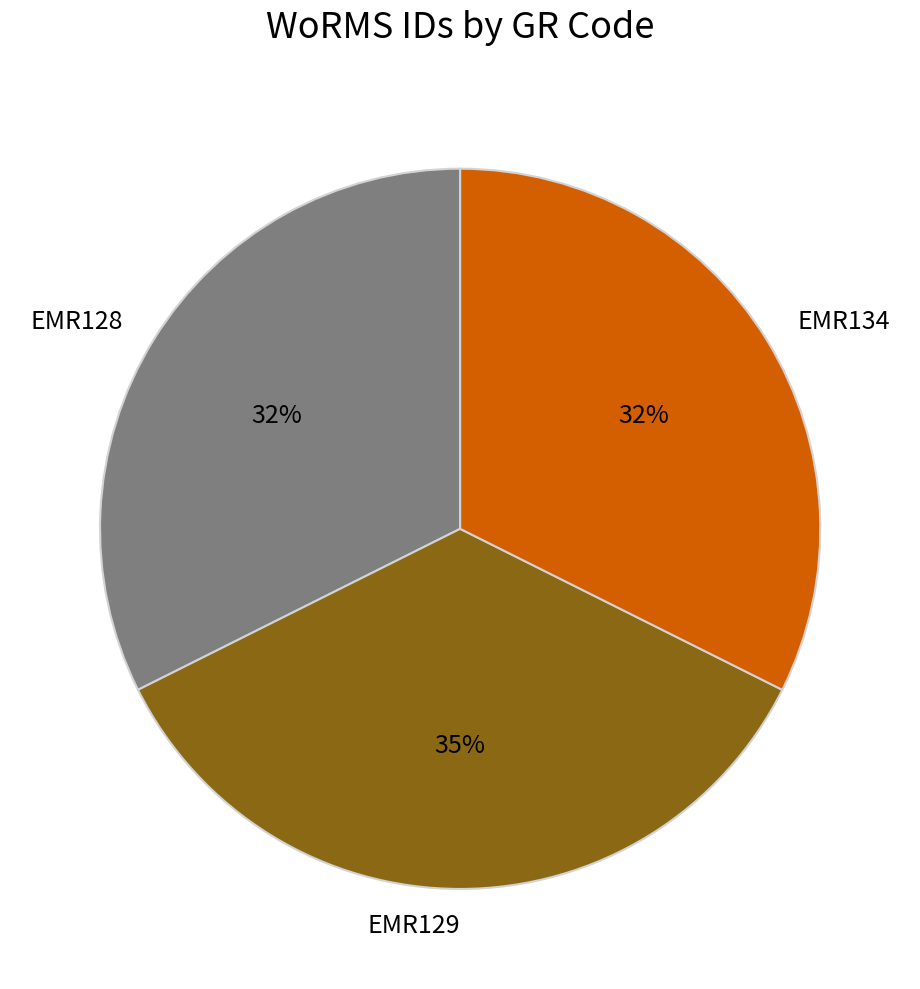

What is the largest slice in the pie chart?

EMR129